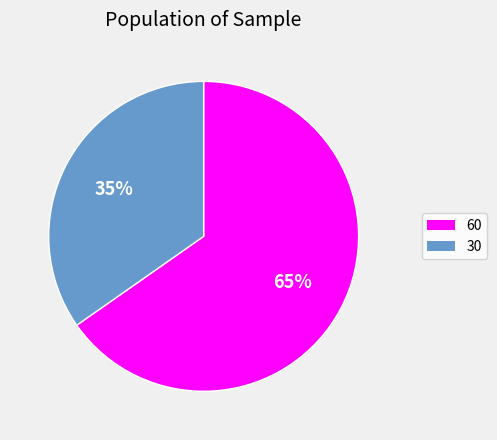

Is the sum of 30 and 60 greater than half?

Yes